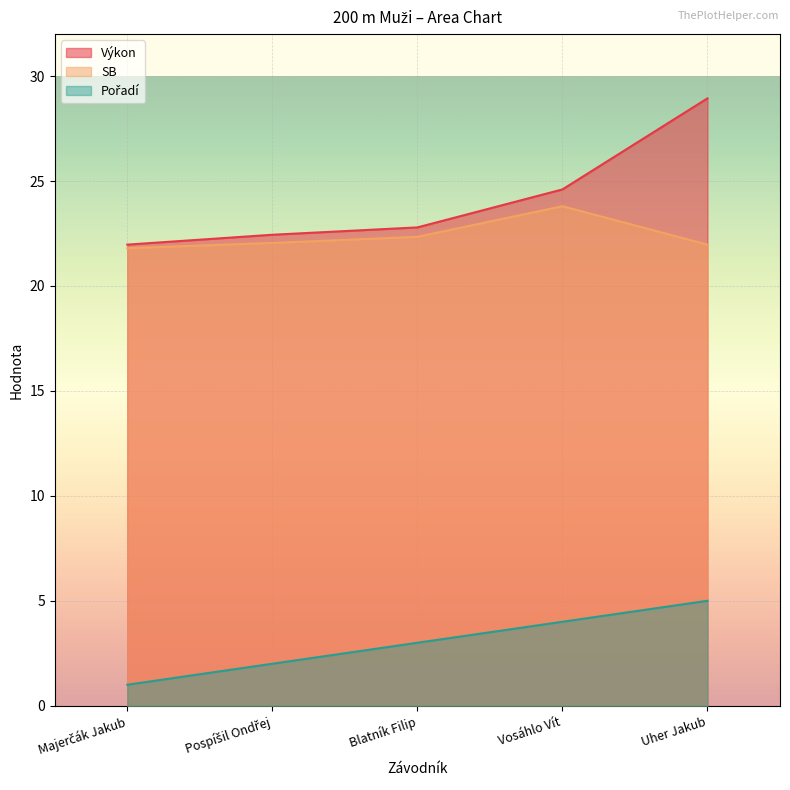

What is the difference between the maximum and second lowest values in the Pořadí series?

3.0